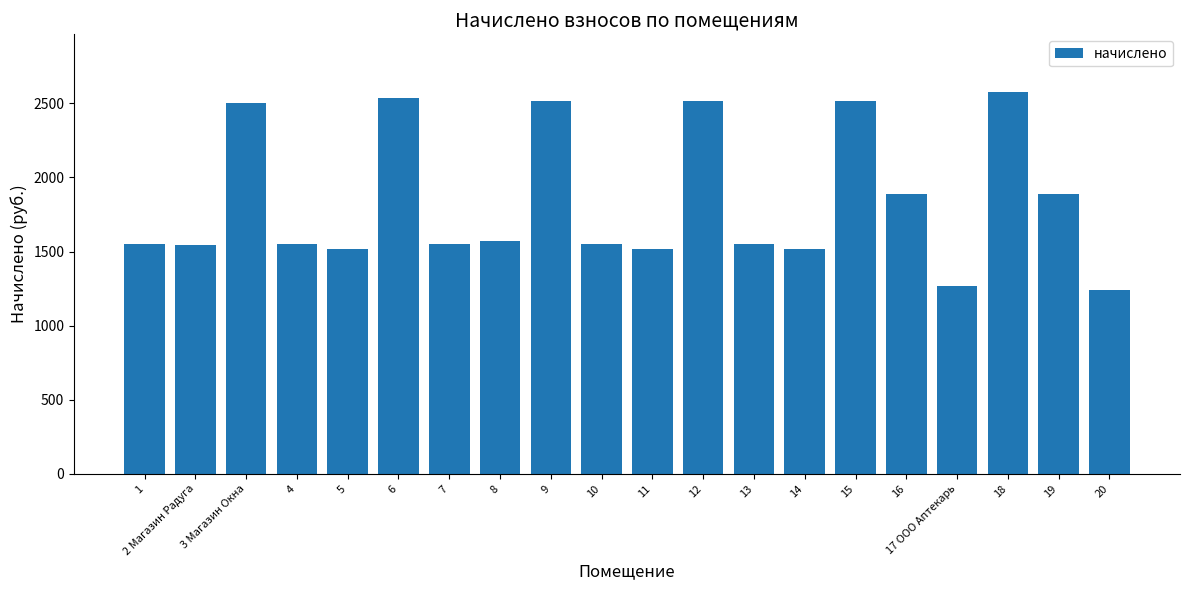

What is the maximum value shown in the chart?

2579.0